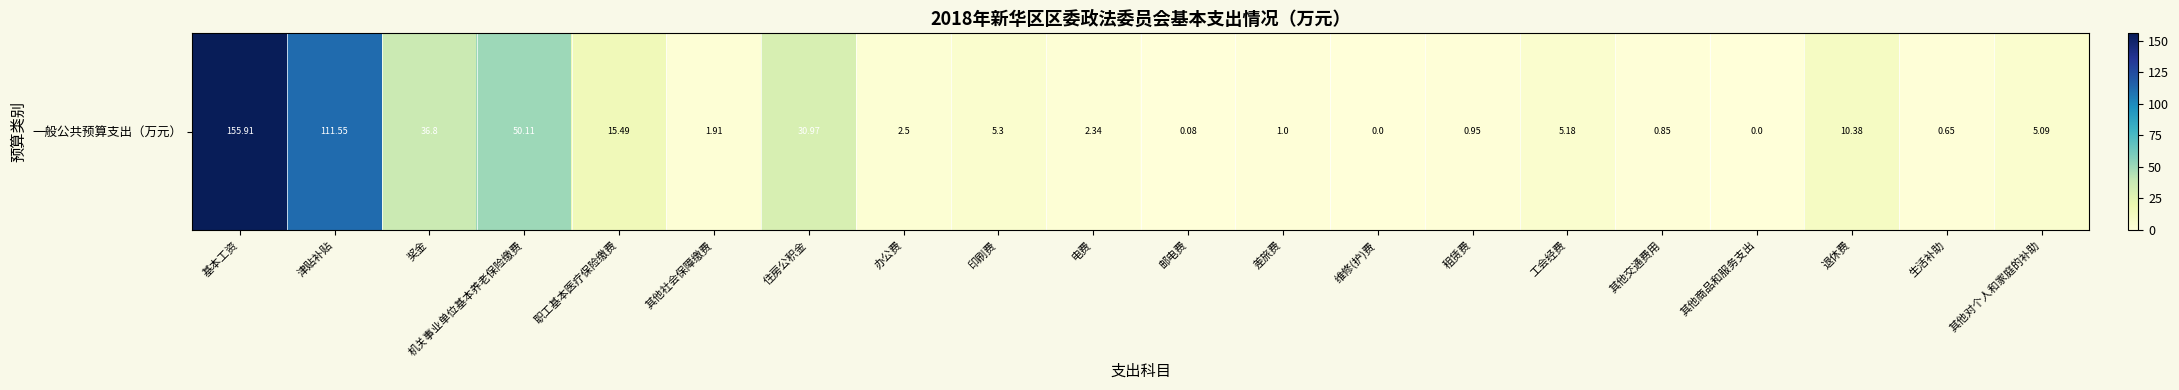

What is the difference between the maximum and minimum values?

155.9